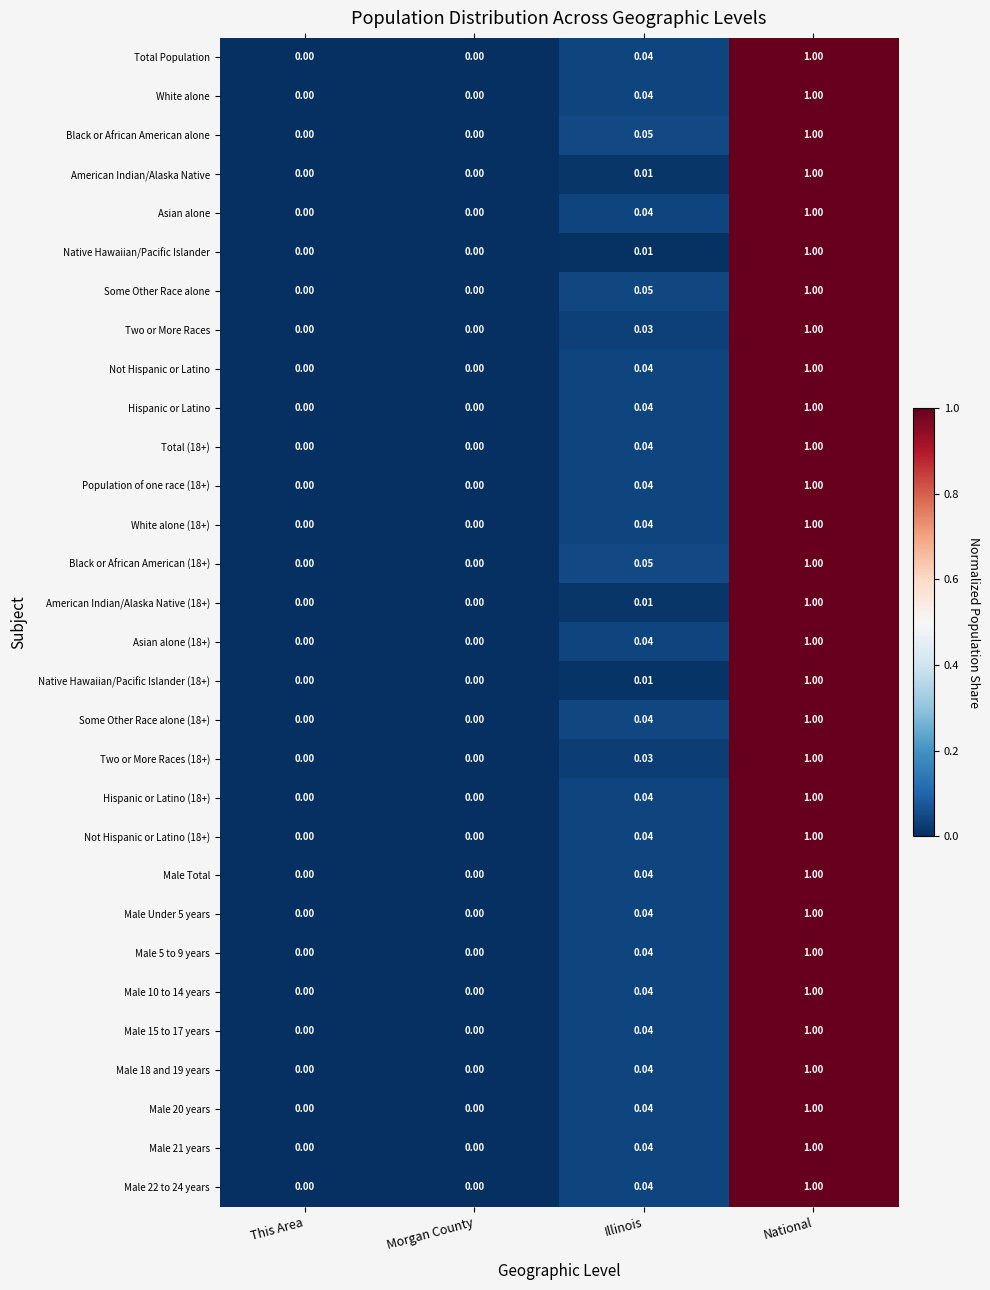

At which category does the chart reach its peak across all series?

National